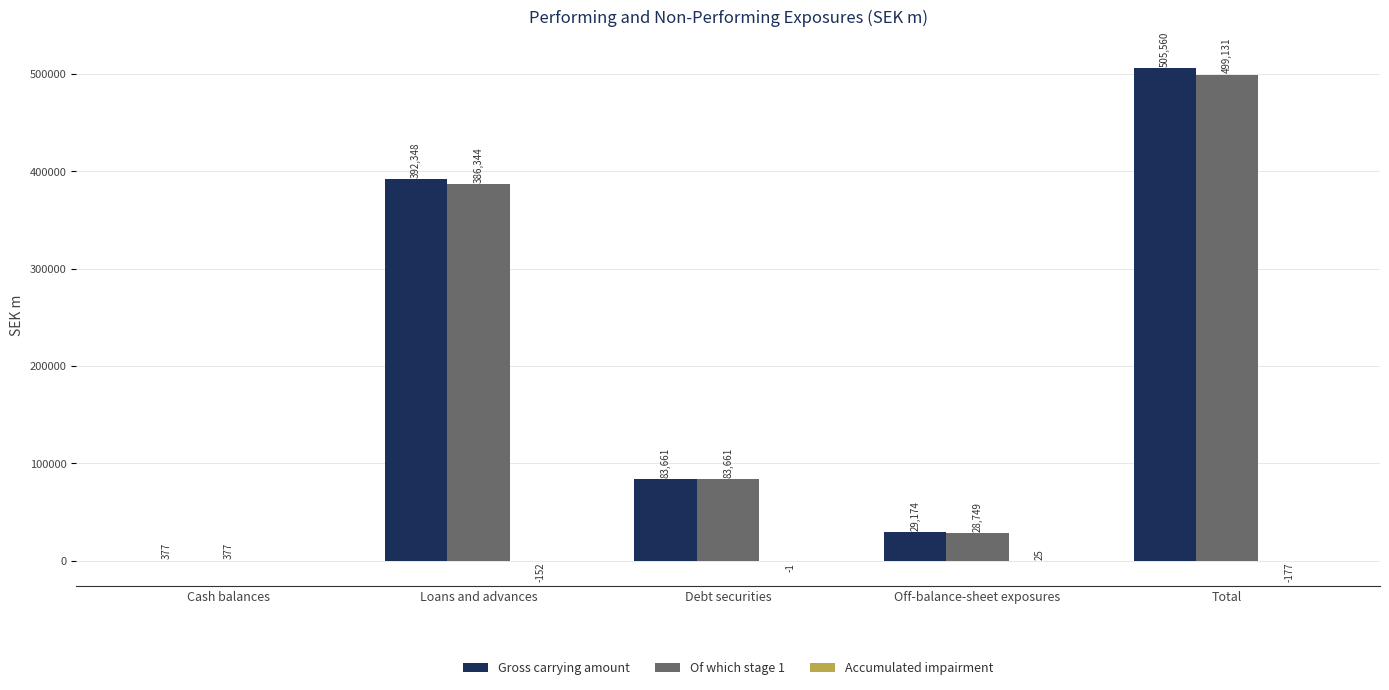

What value does the Of which stage 1 series have at Cash balances, to the nearest 10?

380